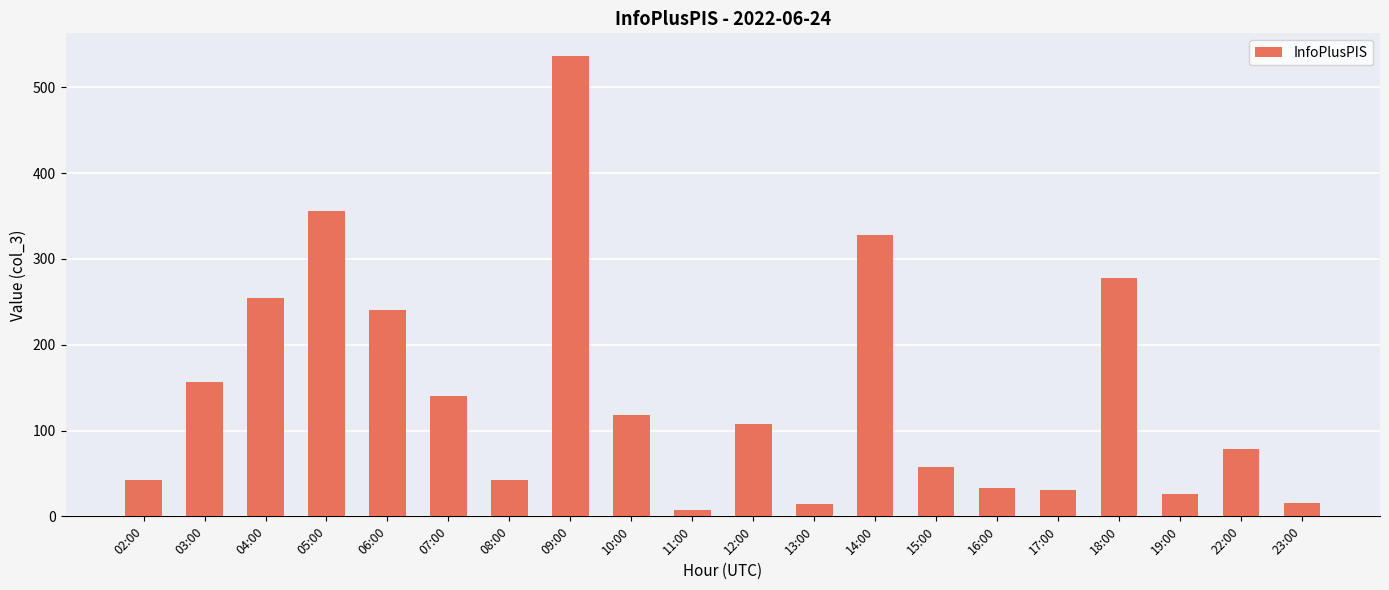

What is the approximate value at 02:00?

42